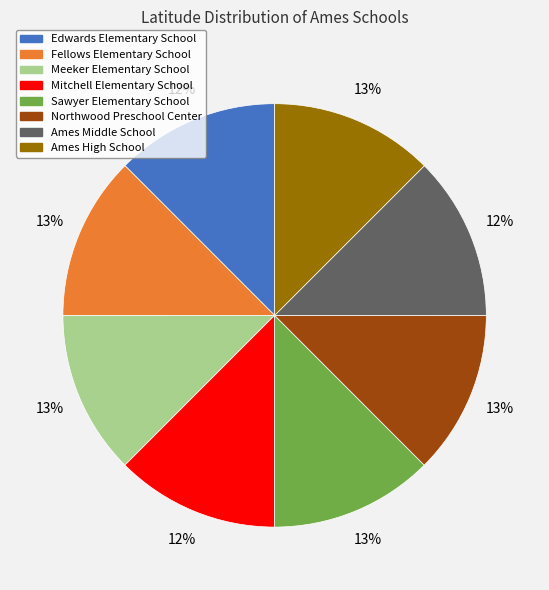

What percentage is the Fellows Elementary School slice, to the nearest percent?

13%